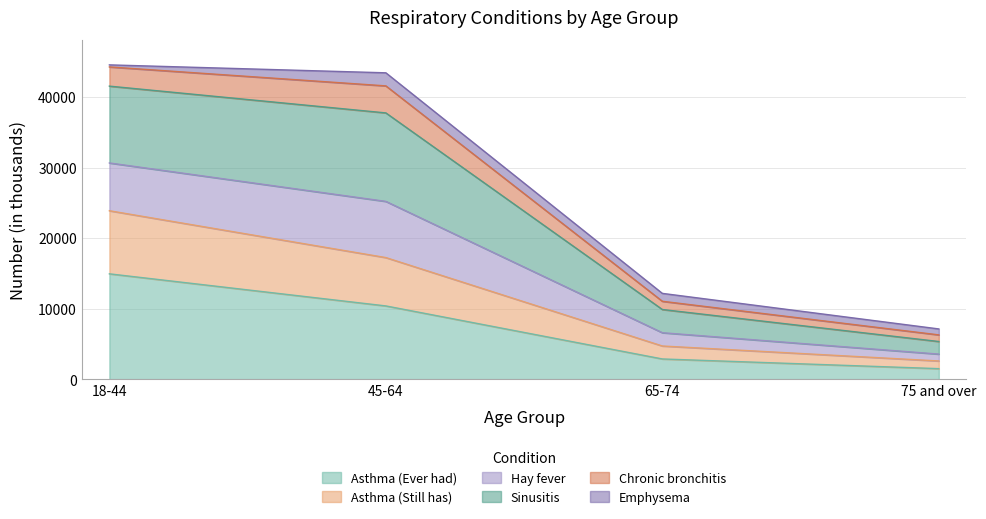

What is the highest value of the Asthma (Ever had) series?

14929